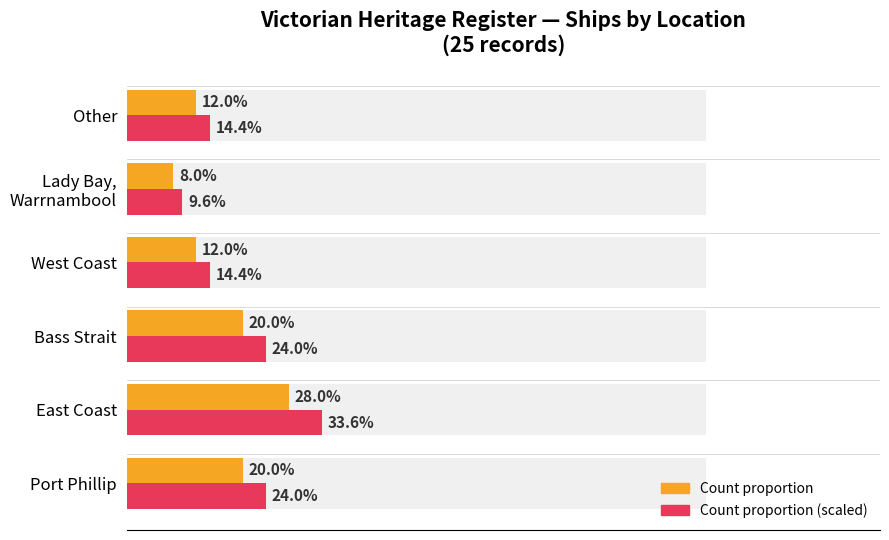

True or false: Ship Count (avg proportion) has a value of 20.5 at Other.

False